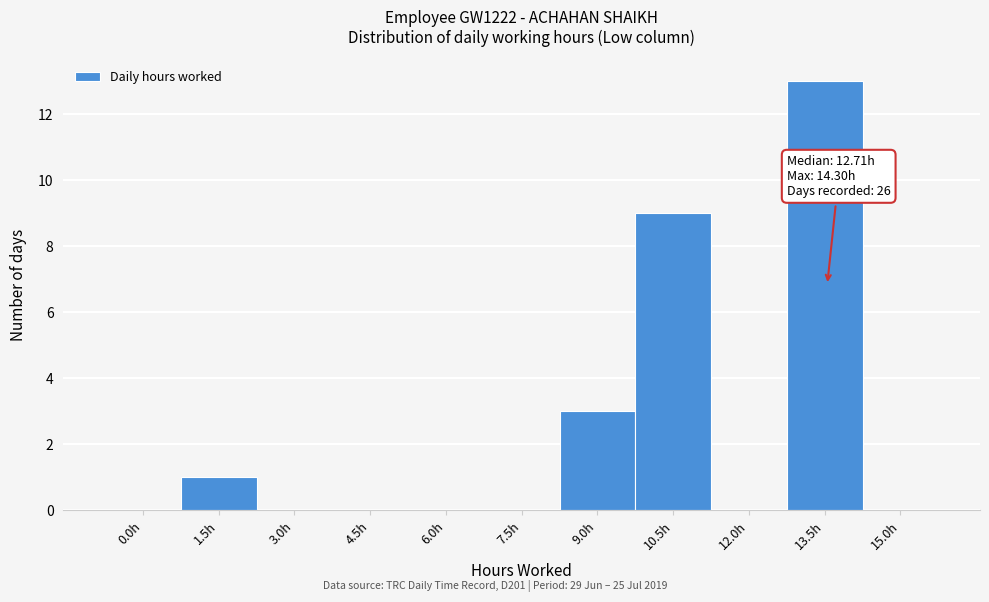

Reading left to right, list all the values displayed in this chart.

0.0h=0	1.5h=1	3.0h=0	4.5h=0	6.0h=0	7.5h=0	9.0h=3	10.5h=9	12.0h=0	13.5h=13	15.0h=0